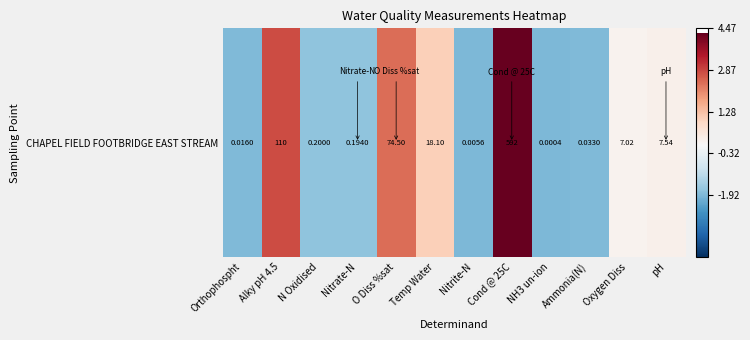

Is it true that the value at pH is 0.1?

False